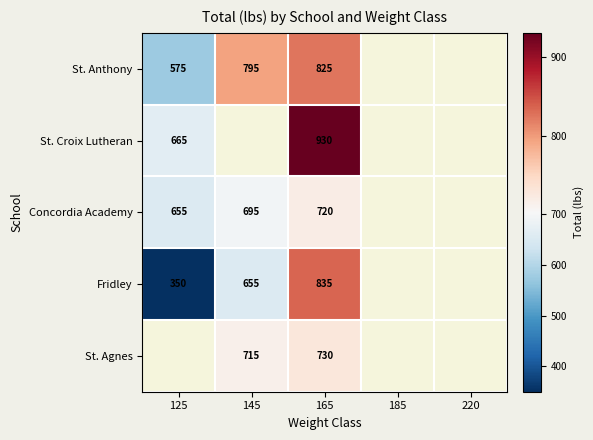

What is the total value across all series at 165?

4040